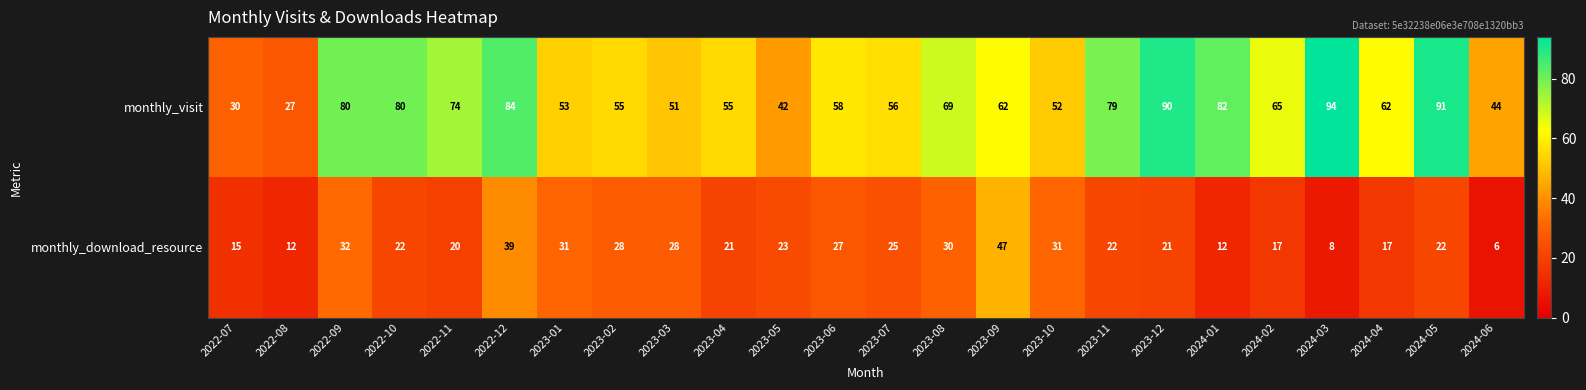

List the series in order of their peak value, lowest first.

monthly_download_resource, monthly_visit